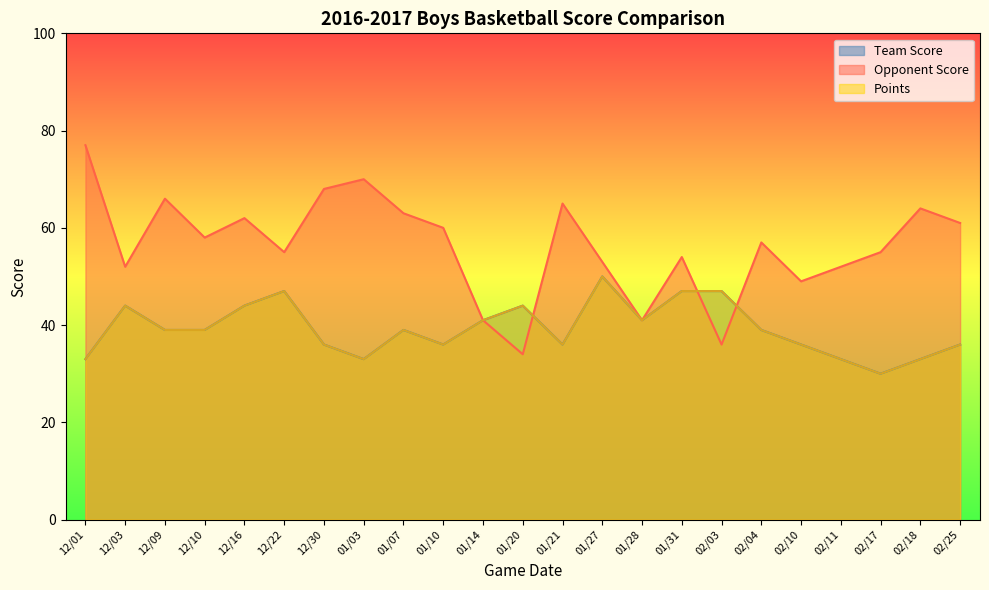

Count the Team Score values in the range 36 to 44.

14